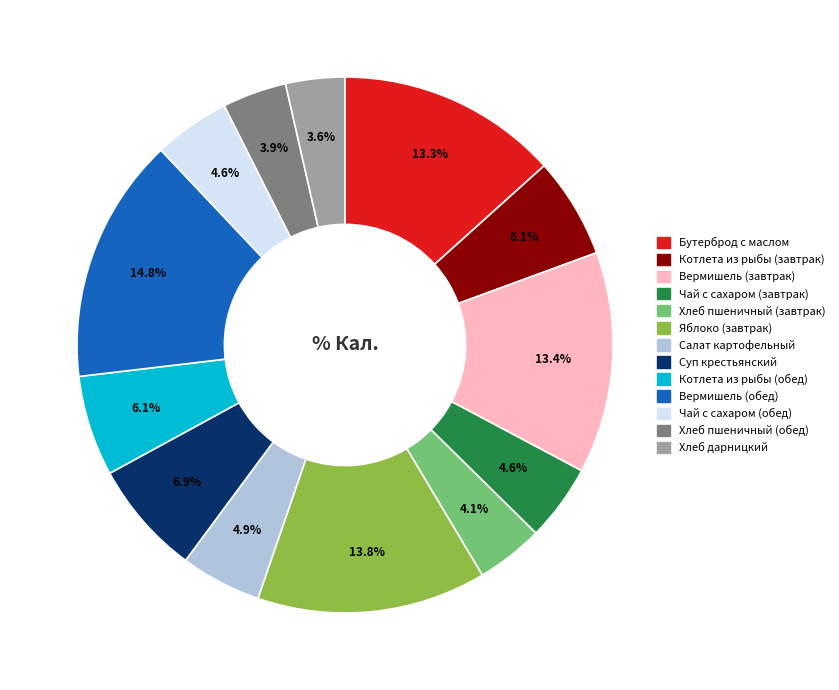

The Яблоко (завтрак) slice represents 14% of the pie. True or false?

True